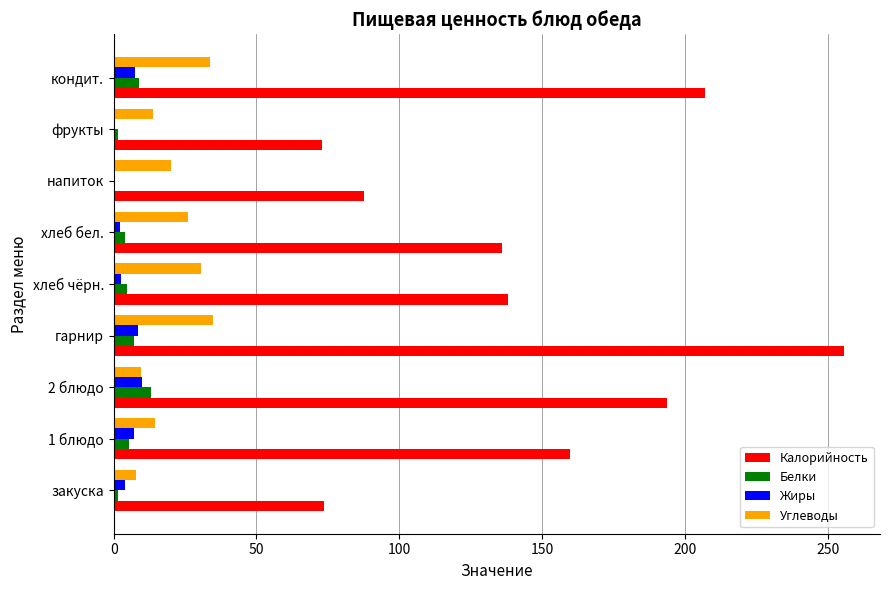

What is the average value of the Калорийность series?

147.2